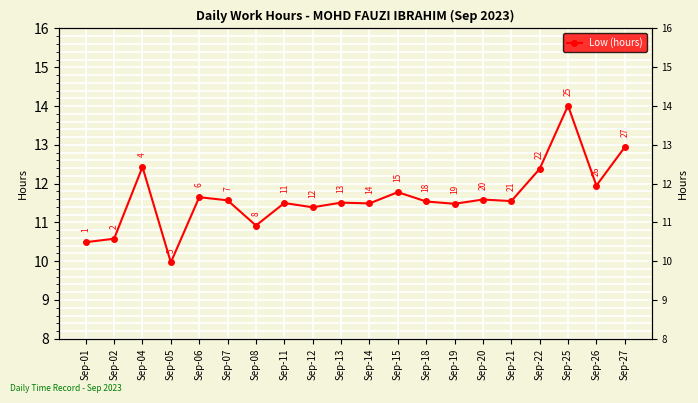

What is the average value?

11.6